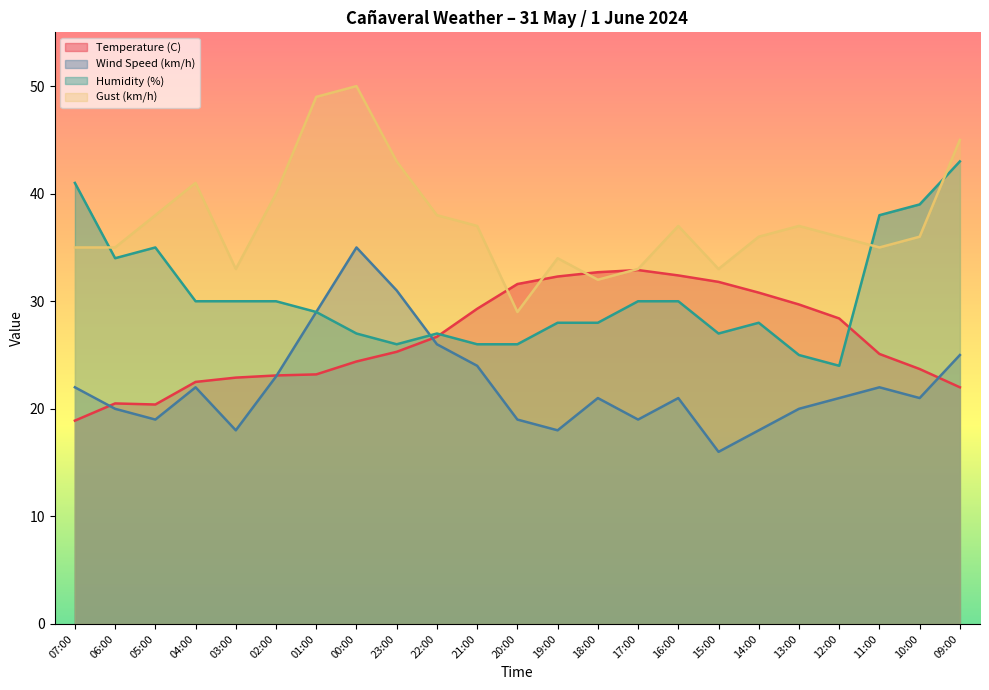

How many series are shown in this chart?

4